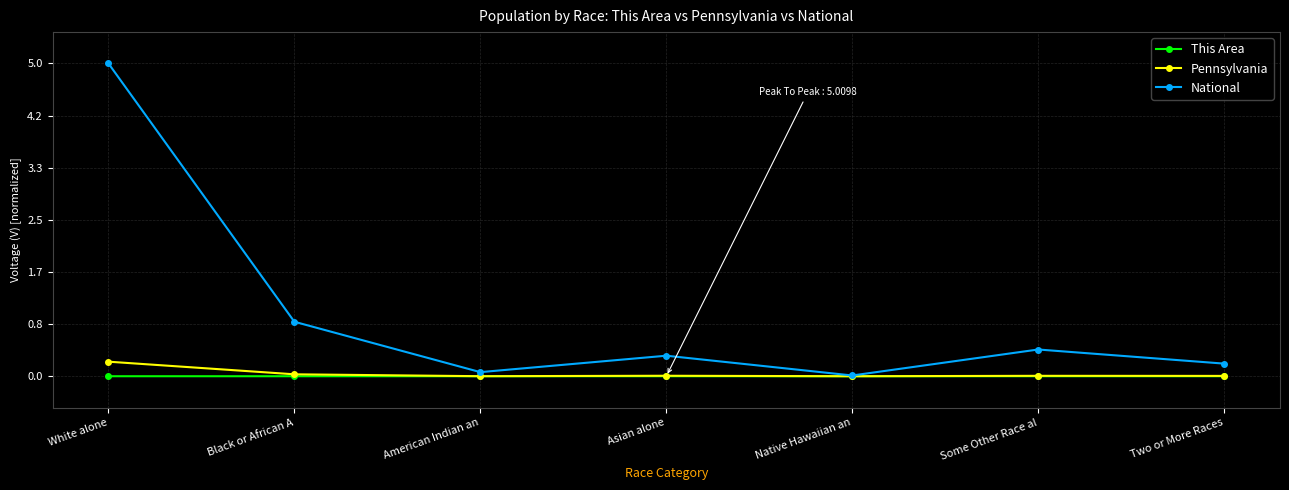

Which series has the largest total across all categories?

National